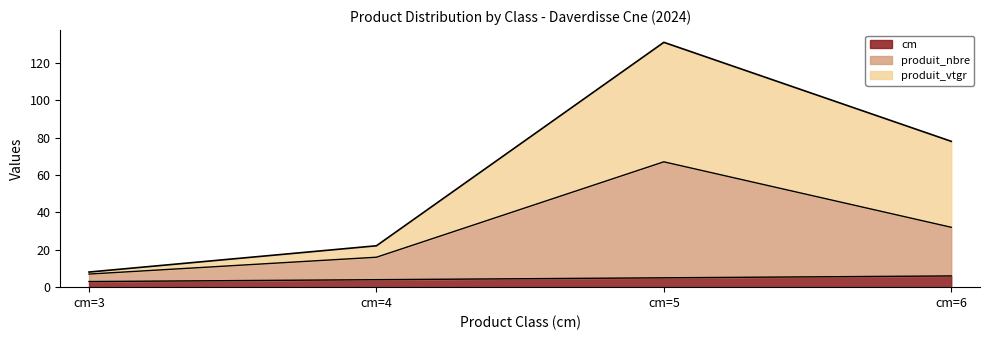

True or false: cm and produit_nbre cross at least once.

False